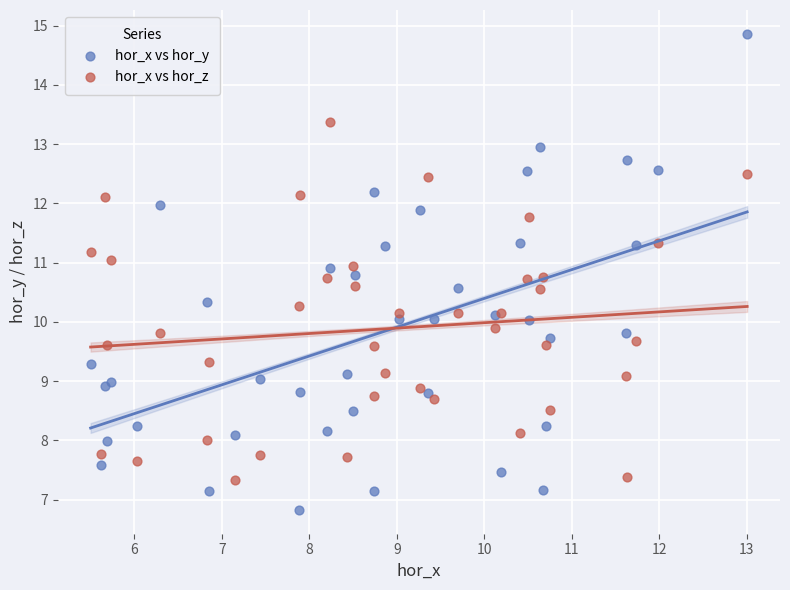

Which series contains the lowest Y value?

hor_x vs hor_y